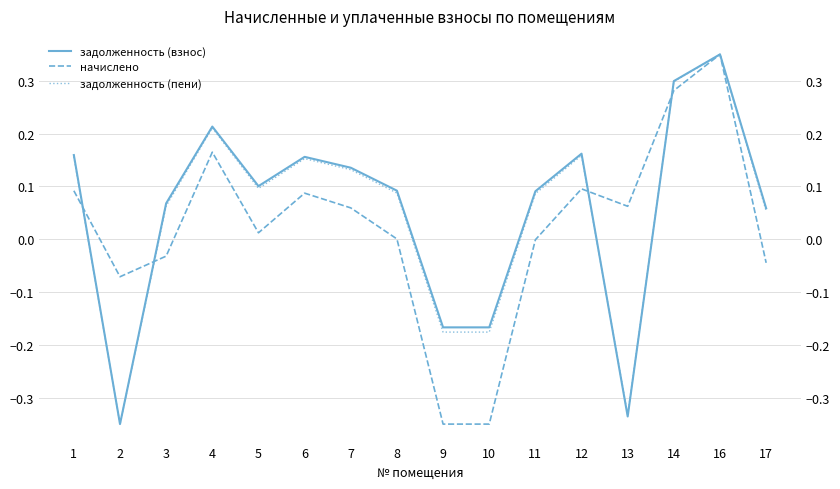

What is the value of the задолженность (взнос) point at the 15th from the left?

0.3